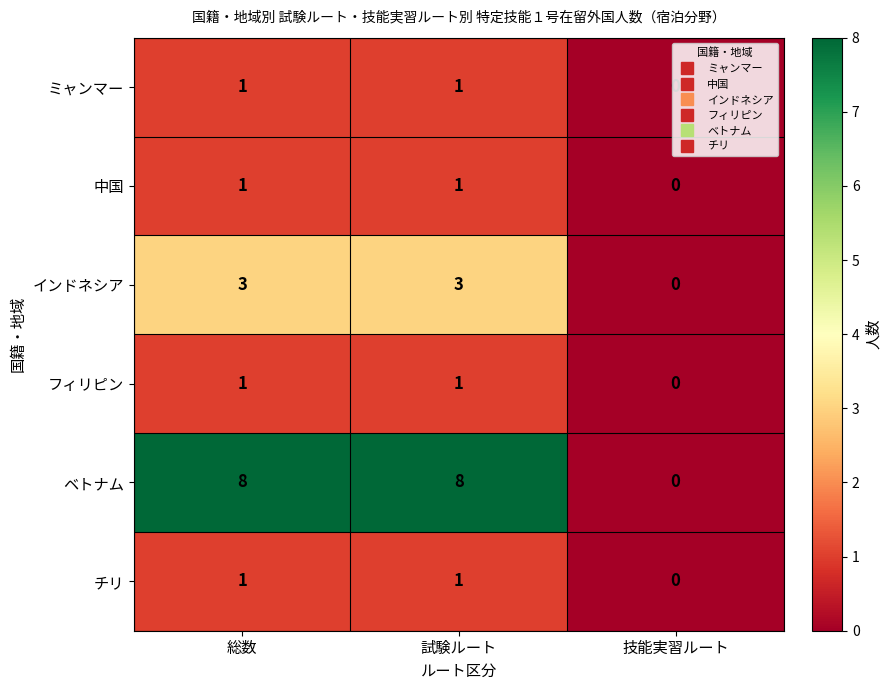

Which series has the widest spread of values?

ベトナム